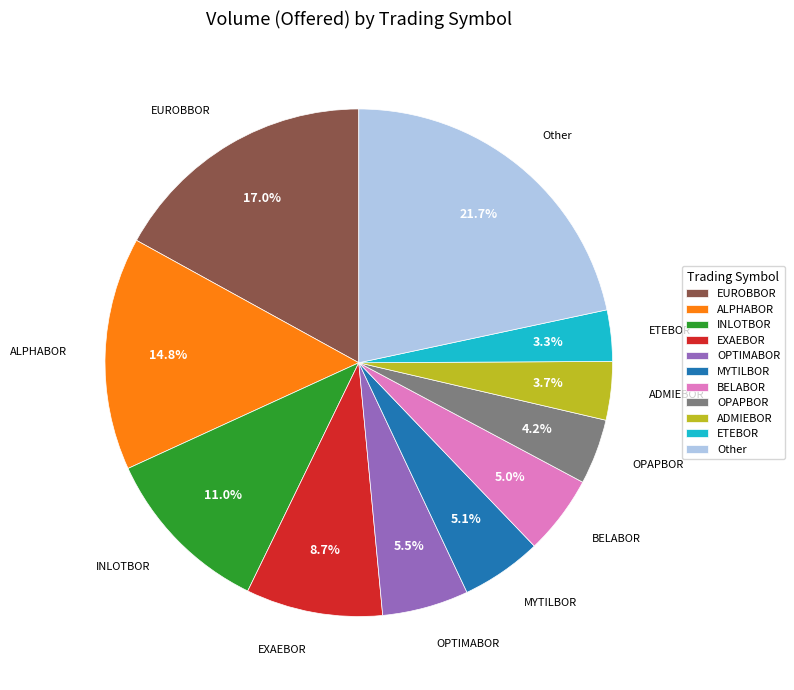

What is the ratio of the value at INLOTBOR to the value at ALPHABOR?

0.7